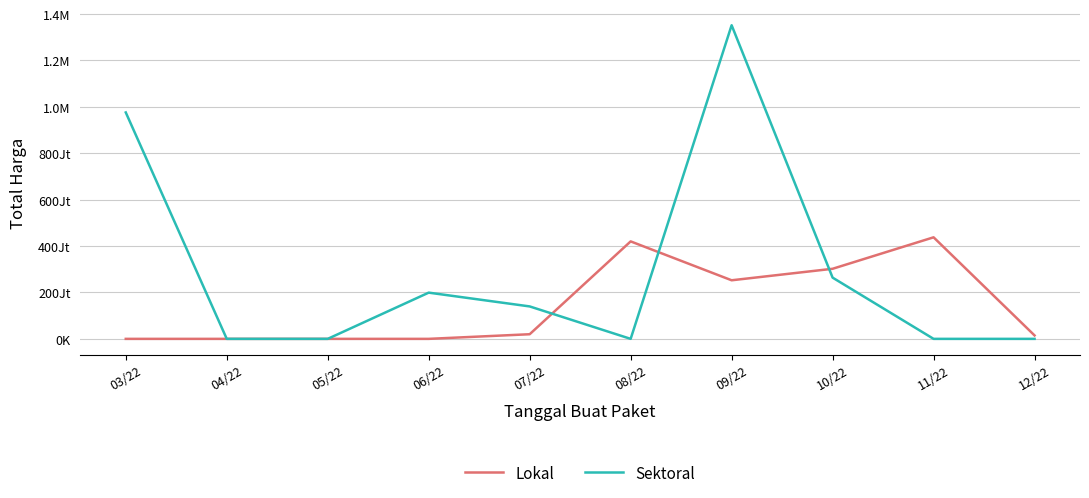

Is the value of Lokal at 11/22 greater than the value of Sektoral at 07/22?

Yes